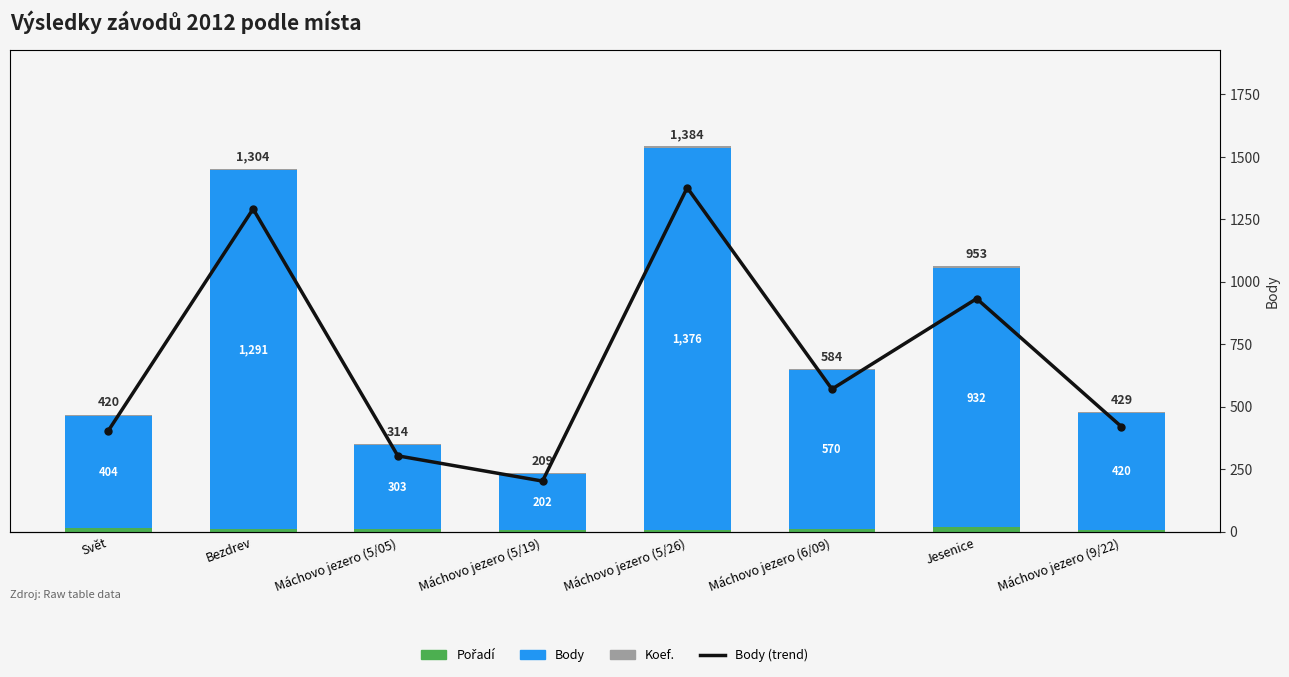

How many groups of bars are there?

8